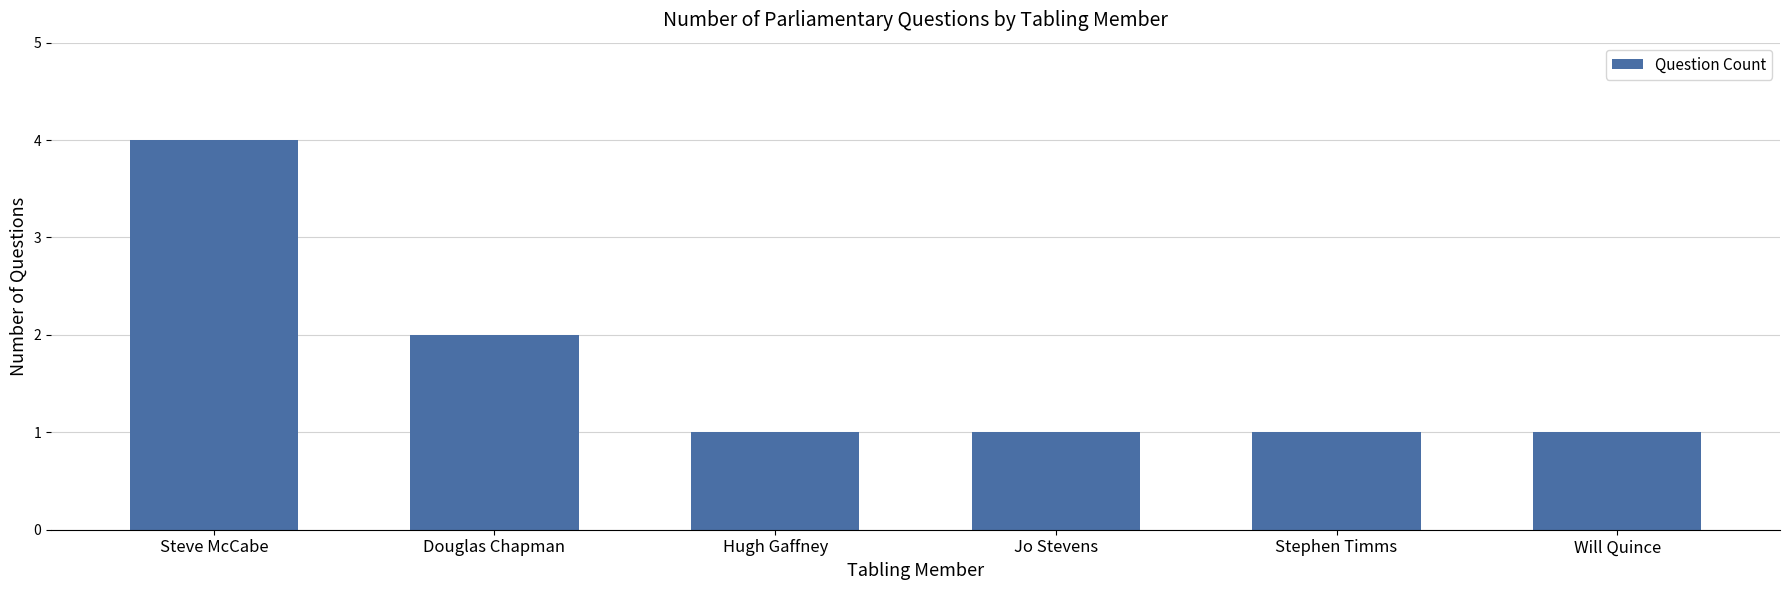

The chart shows a value of 2 at Douglas Chapman. True or false?

True